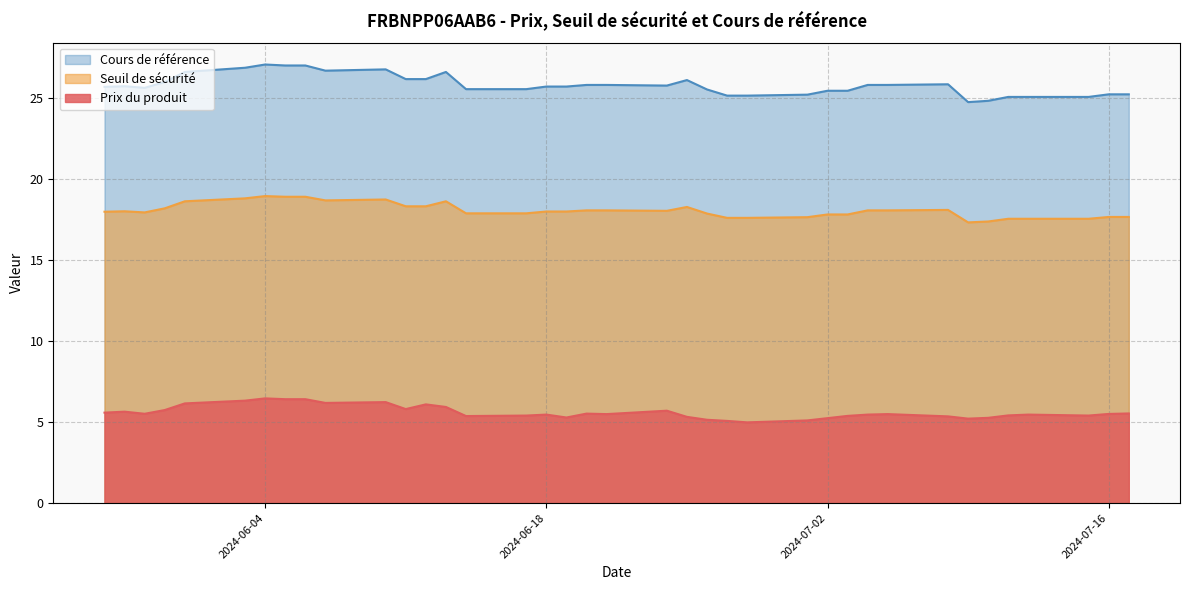

What is the sum of all Seuil de sécurité values?

686.2